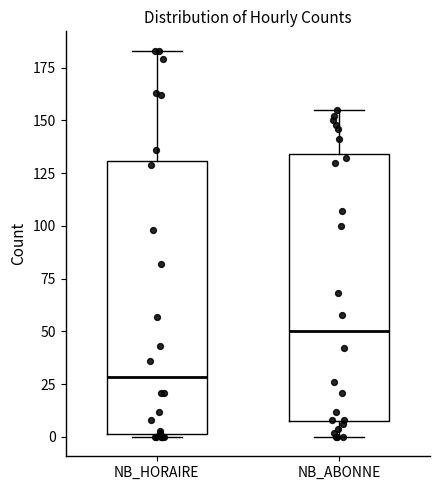

Reading left to right, transcribe this box plot: for each box, give where its median line is, the range the box spans, and where its two whiskers end, as read against the y-axis. The values are not printed on the chart, so give them approximately, as read against the axis.

NB_HORAIRE: median 30, box 0 to 130, whiskers 0 to 185
NB_ABONNE: median 50, box 10 to 135, whiskers 0 to 155